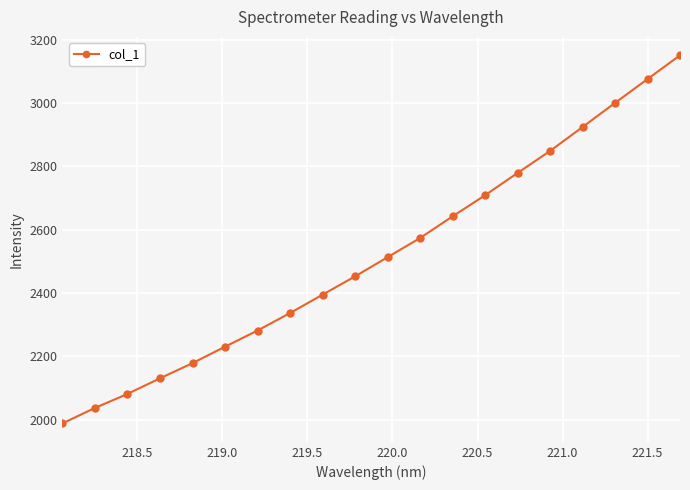

What is the maximum value shown in the chart?

3151.1